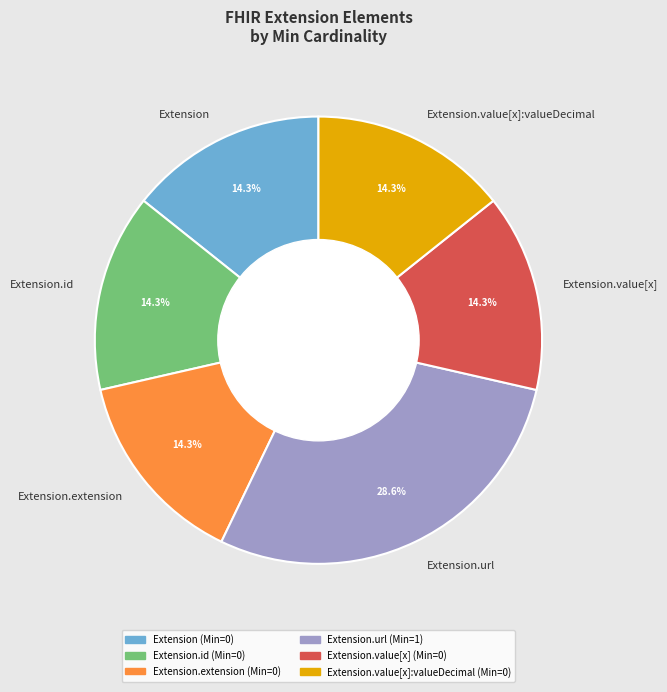

Is it true that Extension is 1% of the pie?

False